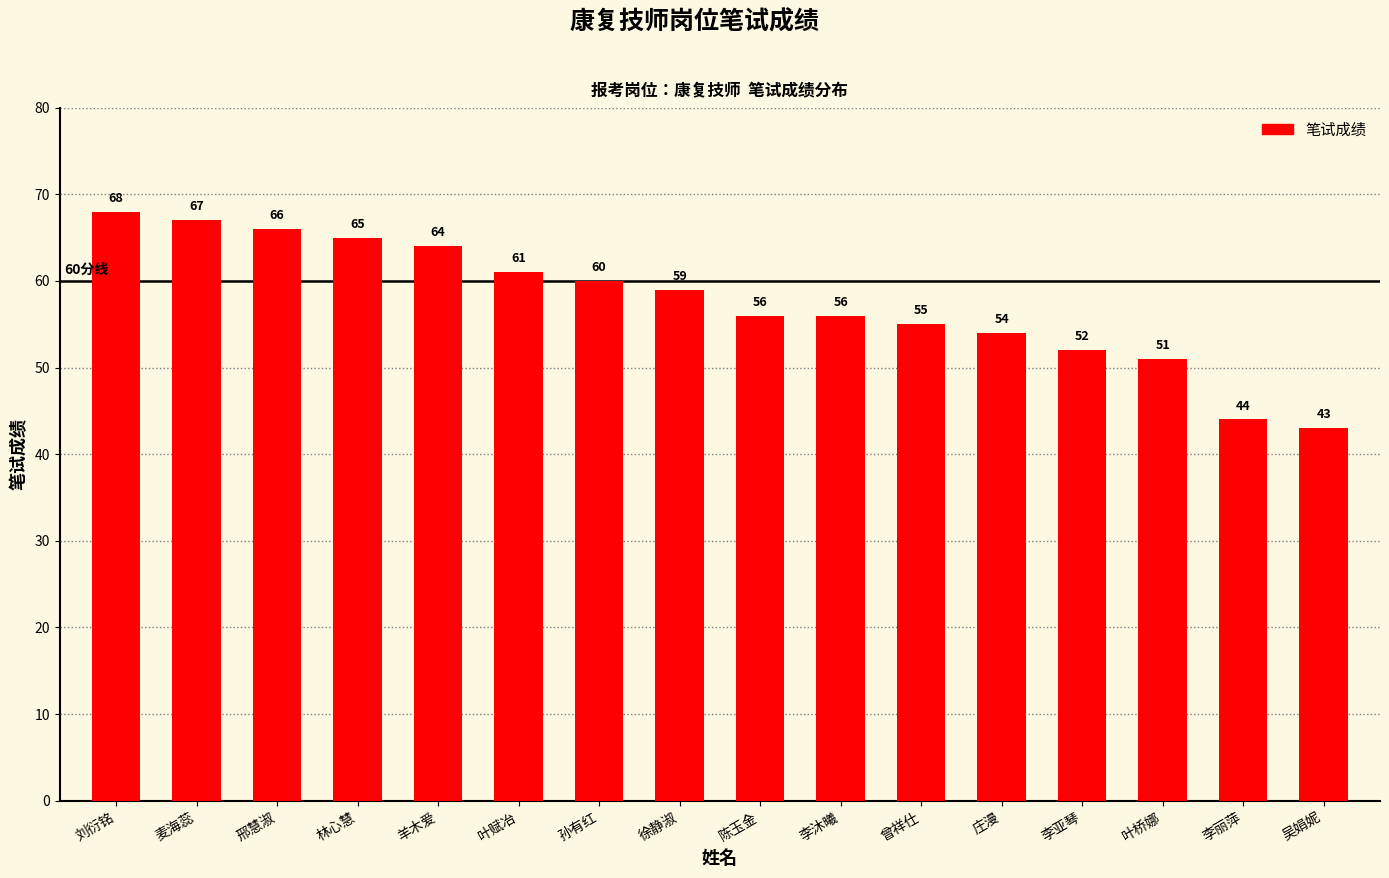

How many values are below 59?

8